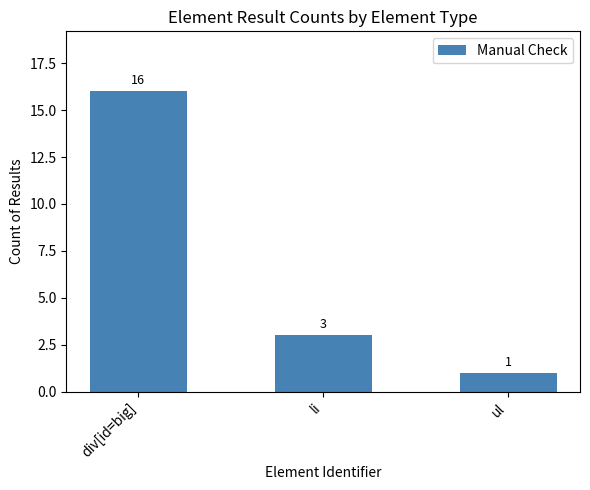

How many values are below 3?

1